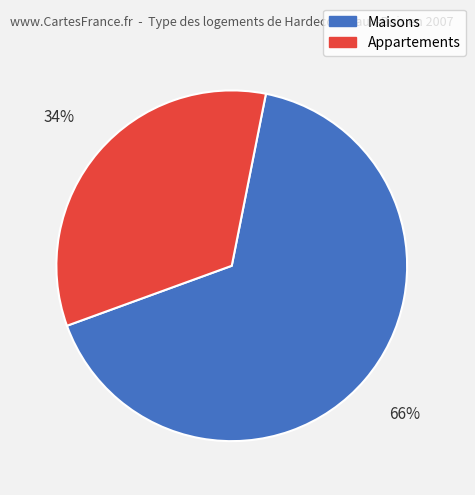

To the nearest percent, what is the combined percentage of Maisons and Appartements?

100%